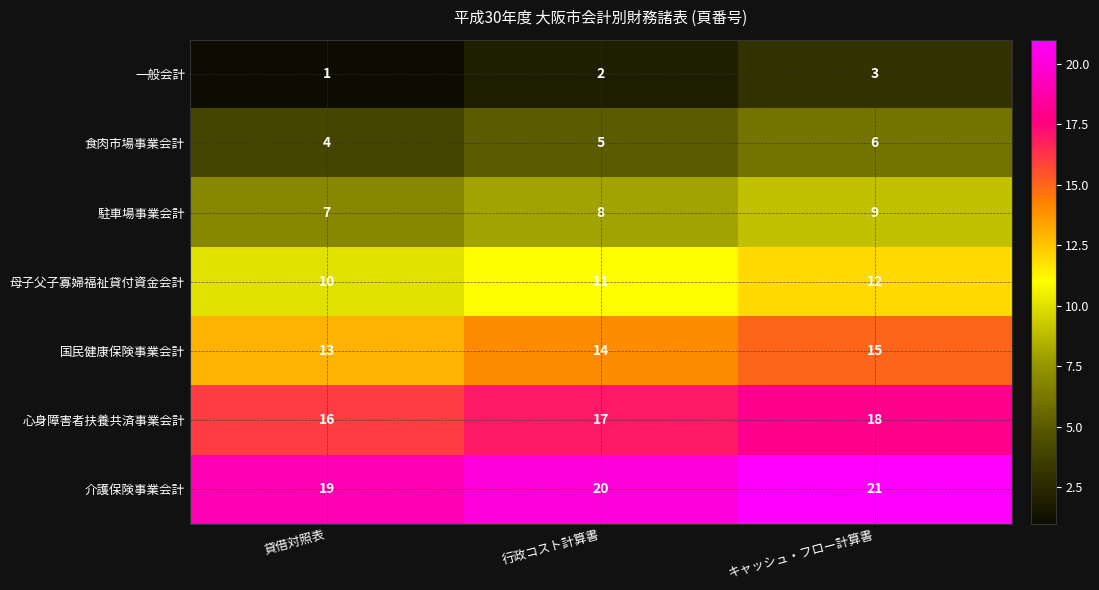

Reading right to left, what are all the values shown in this chart?

一般会計: キャッシュ・フロー計算書=3	行政コスト計算書=2	貸借対照表=1
食肉市場事業会計: キャッシュ・フロー計算書=6	行政コスト計算書=5	貸借対照表=4
駐車場事業会計: キャッシュ・フロー計算書=9	行政コスト計算書=8	貸借対照表=7
母子父子寡婦福祉貸付資金会計: キャッシュ・フロー計算書=12	行政コスト計算書=11	貸借対照表=10
国民健康保険事業会計: キャッシュ・フロー計算書=15	行政コスト計算書=14	貸借対照表=13
心身障害者扶養共済事業会計: キャッシュ・フロー計算書=18	行政コスト計算書=17	貸借対照表=16
介護保険事業会計: キャッシュ・フロー計算書=21	行政コスト計算書=20	貸借対照表=19